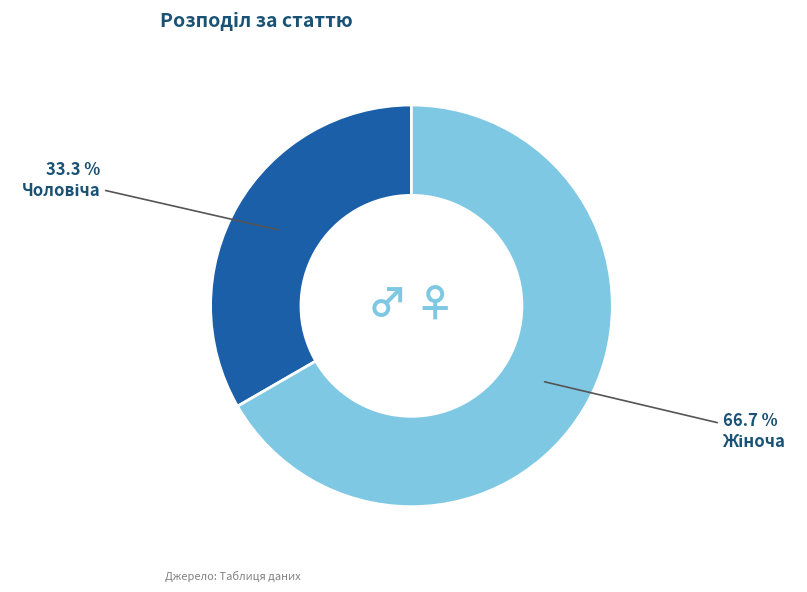

Does any single category account for the majority?

Yes